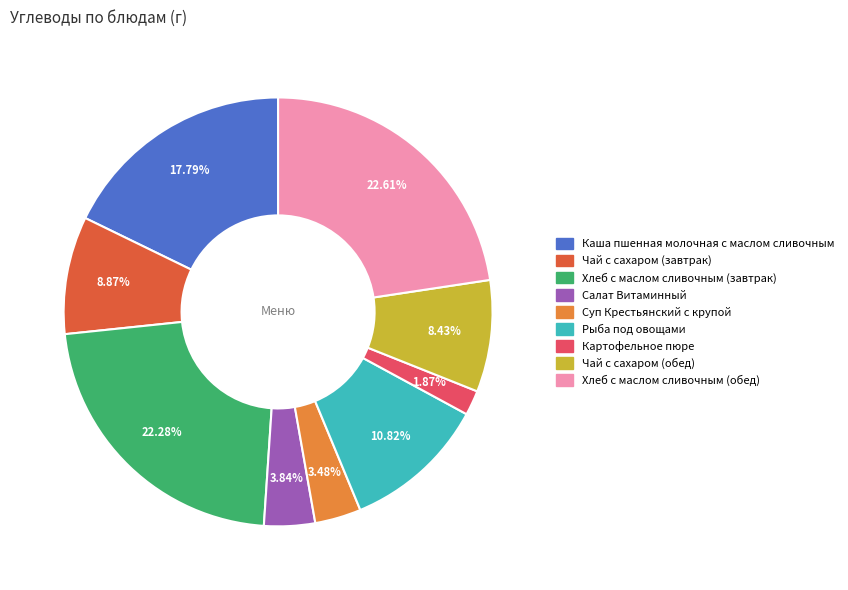

To the nearest percent, what percentage of the pie is Чай с сахаром (обед)?

8%